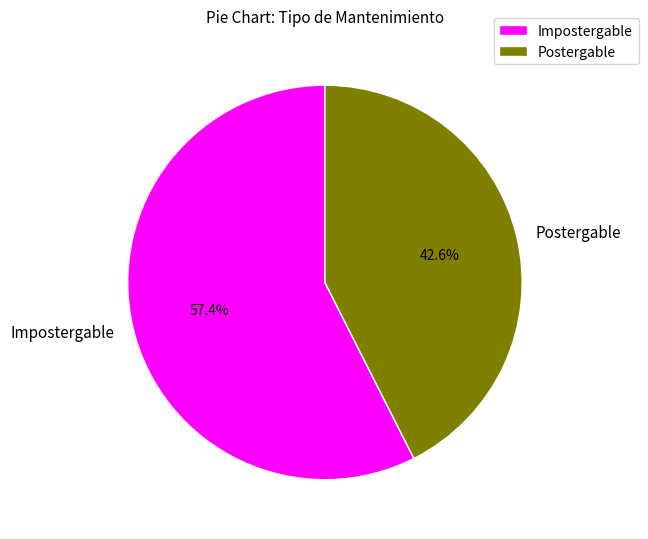

How much of the chart is everything except Postergable?

57.4%